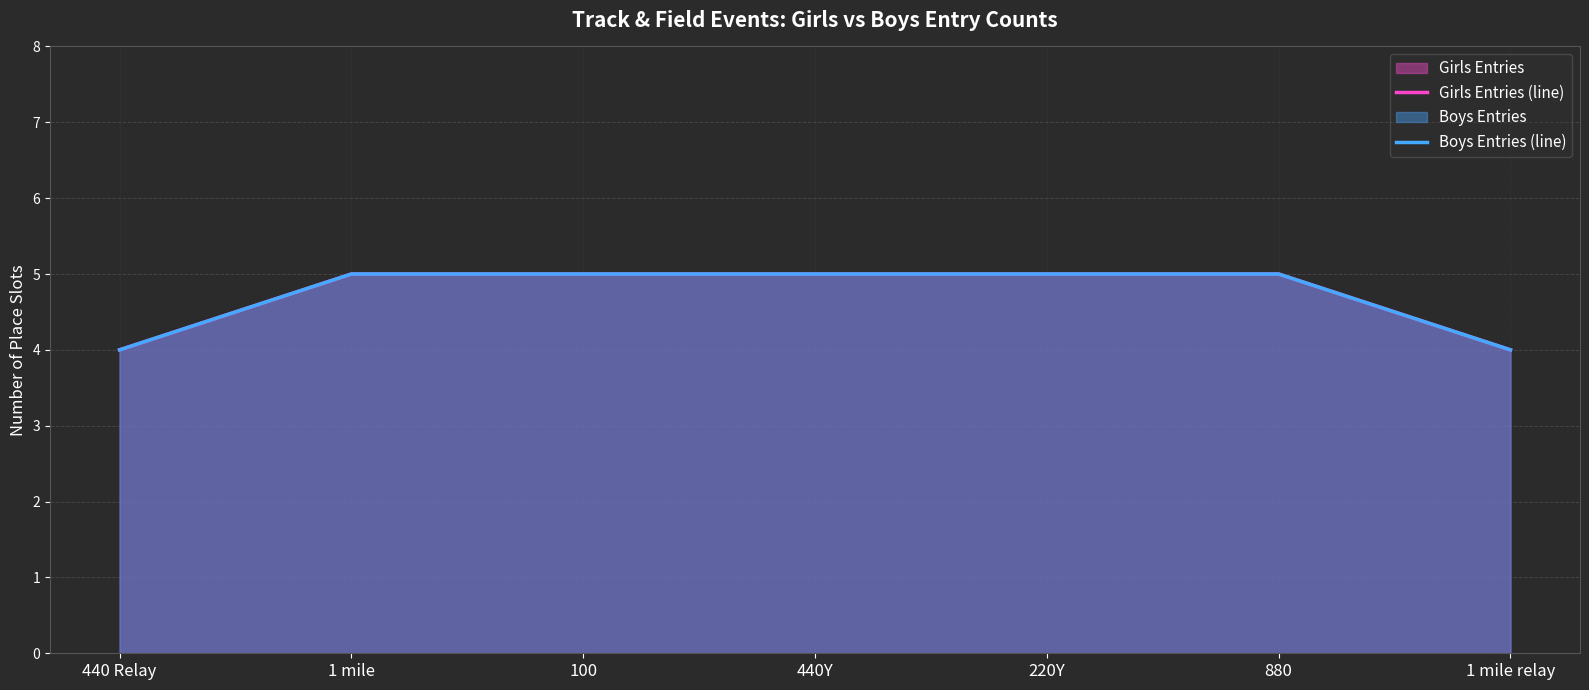

What is the highest value of the Boys Entries (line) series?

5